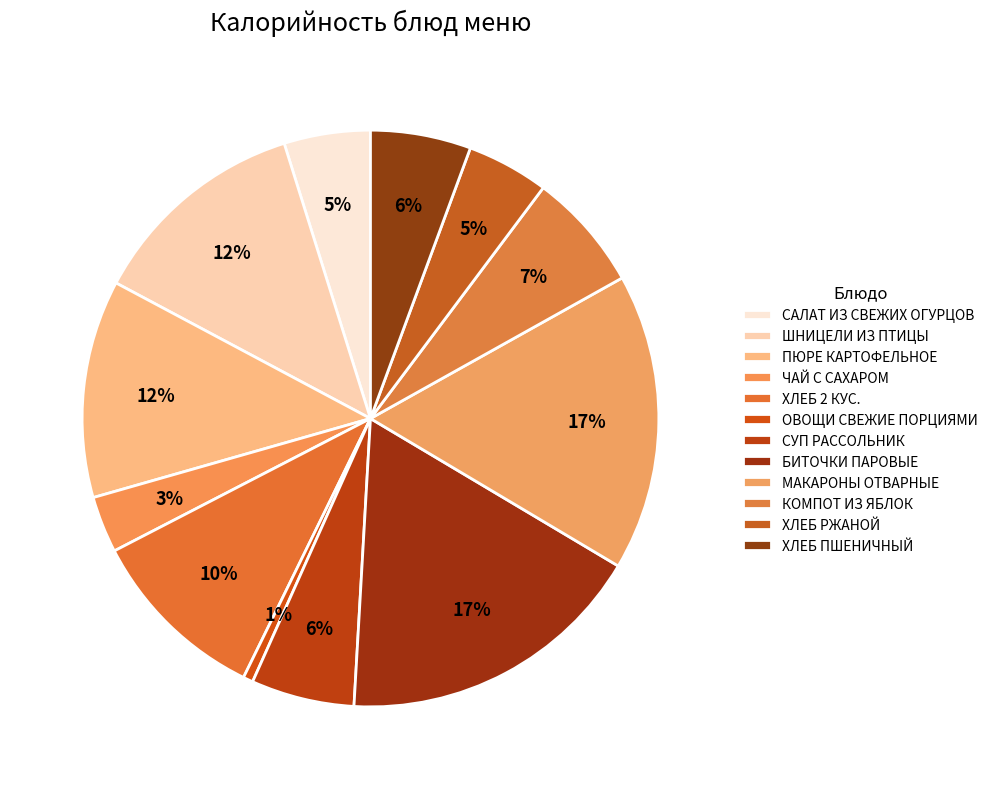

How many segments does this pie chart have?

12